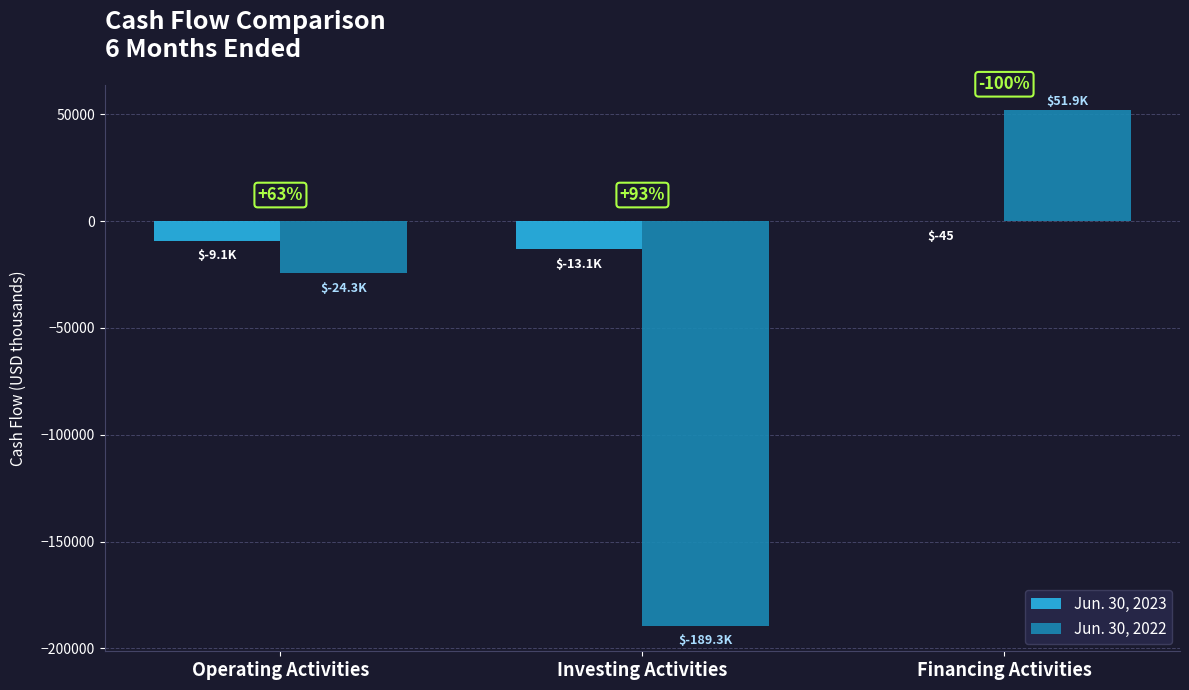

Which series changed the most between Investing Activities and Financing Activities?

Jun. 30, 2022